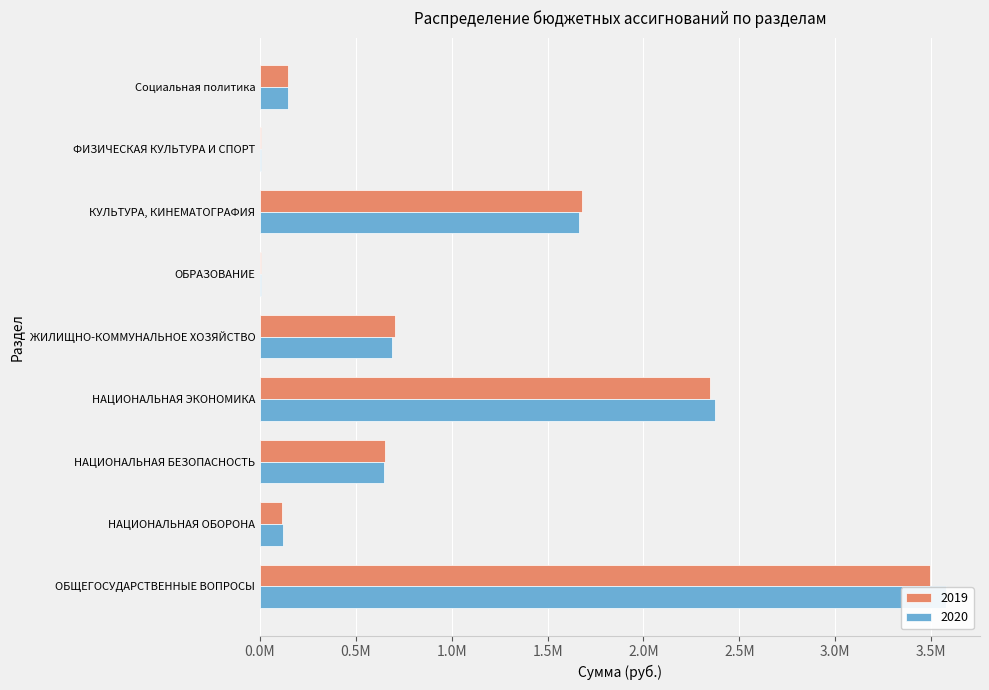

What are all the series names shown in the legend?

2019, 2020